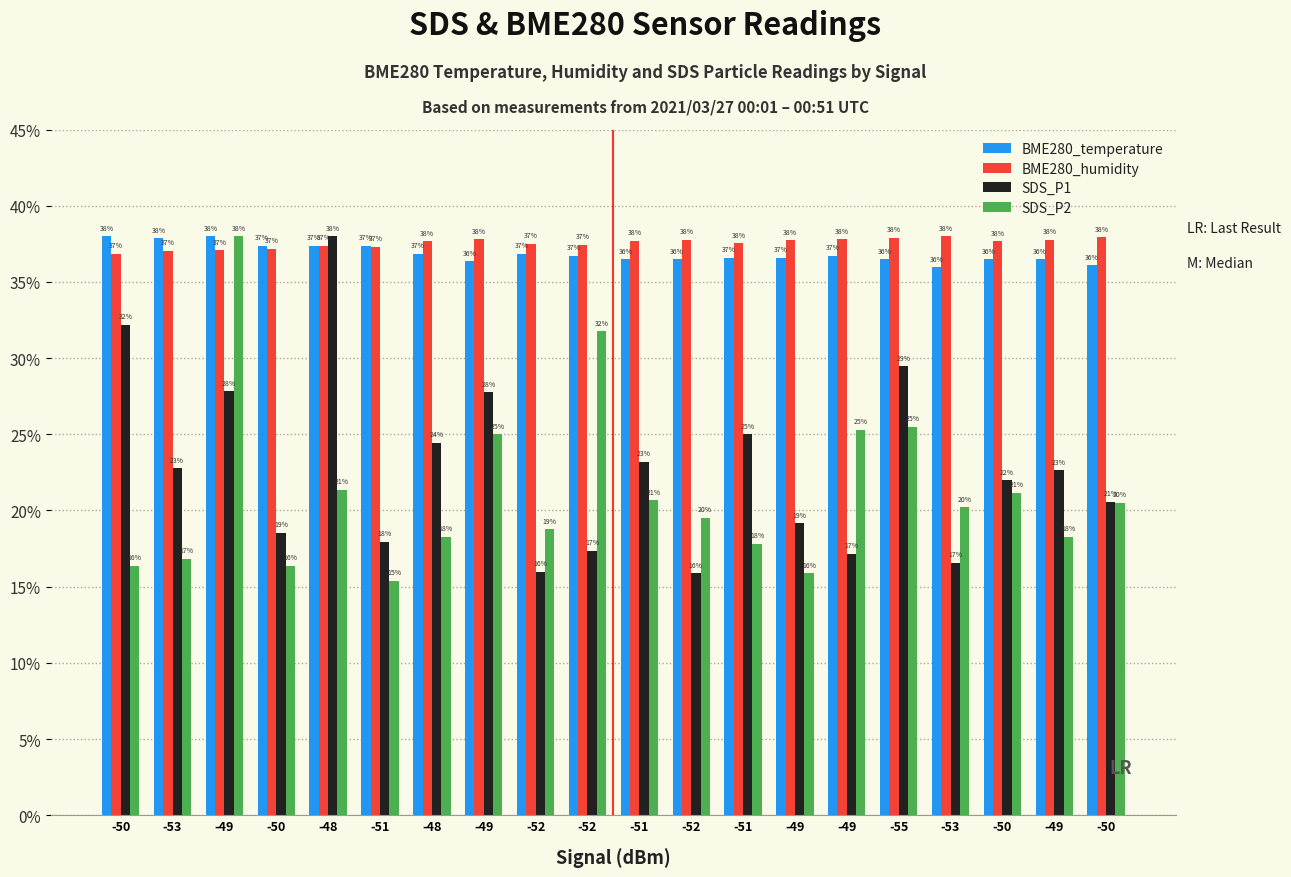

Are the bars horizontal?

No